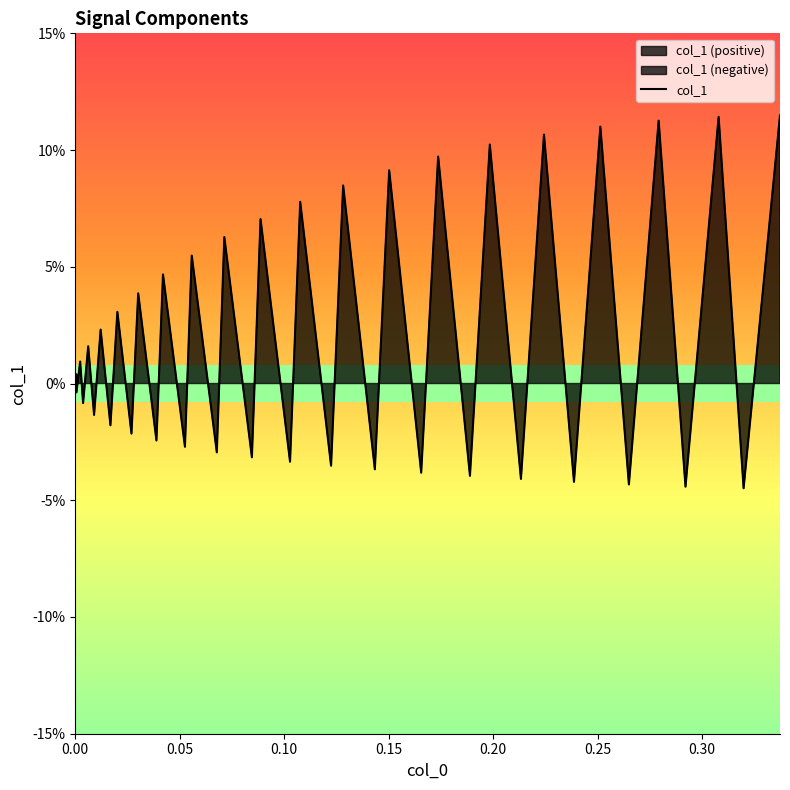

How many values are above zero?

20